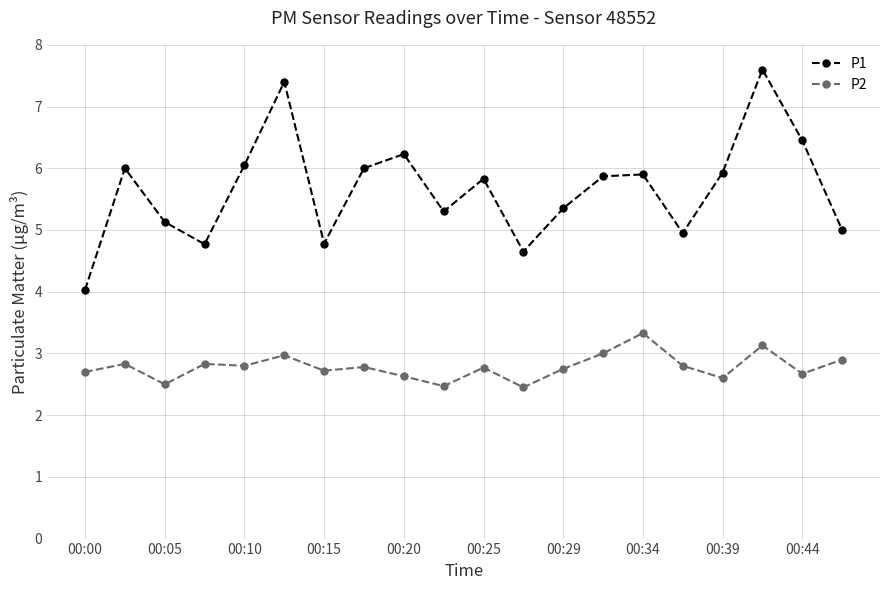

What is the sum of all P1 values?

113.2